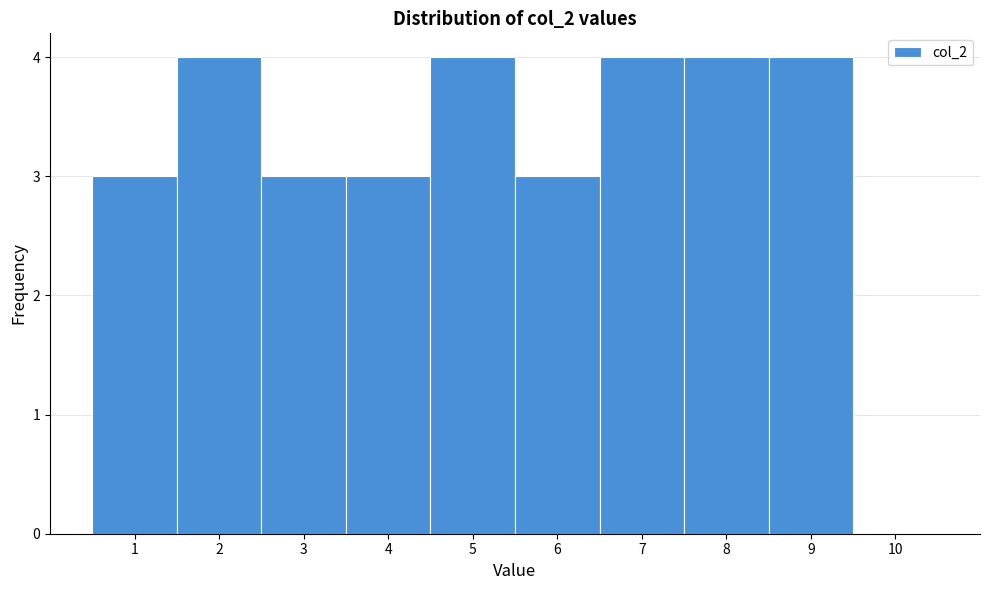

Reading left to right, transcribe this chart: for each bar, give the range it covers on the x-axis and its height. The values are not printed on the chart, so give them approximately, as read against the axis.

0.5 to 1.5: 3
1.5 to 2.5: 4
2.5 to 3.5: 3
3.5 to 4.5: 3
4.5 to 5.5: 4
5.5 to 6.5: 3
6.5 to 7.5: 4
7.5 to 8.5: 4
8.5 to 9.5: 4
9.5 to 10.5: 0